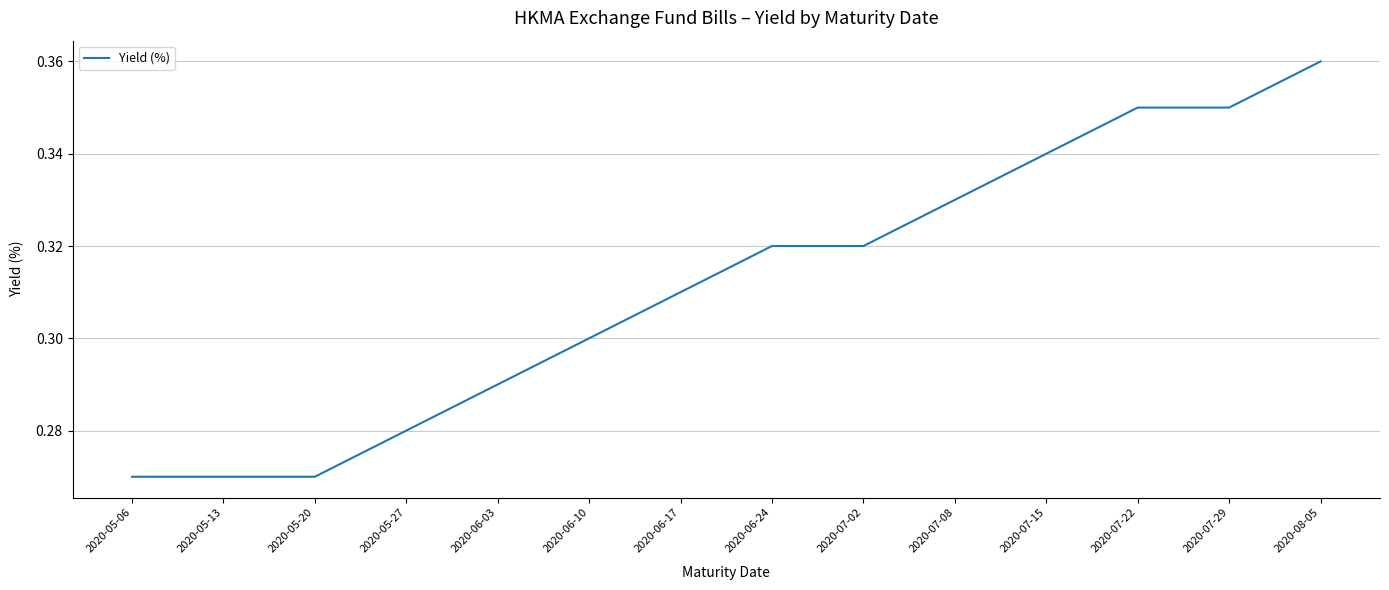

Does the chart have visible grid lines?

Yes